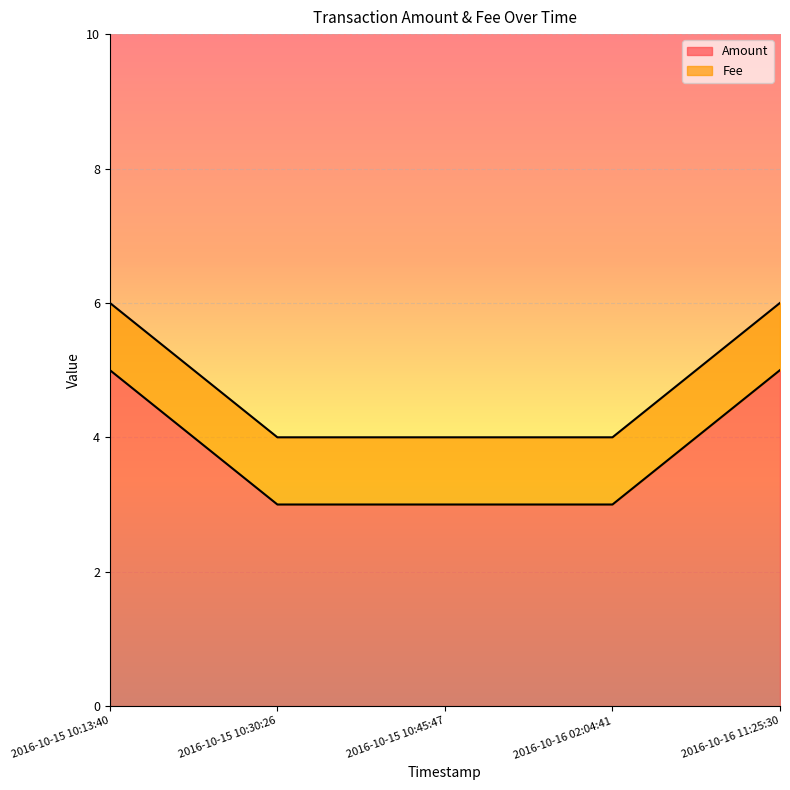

How many data points does each series have?

5